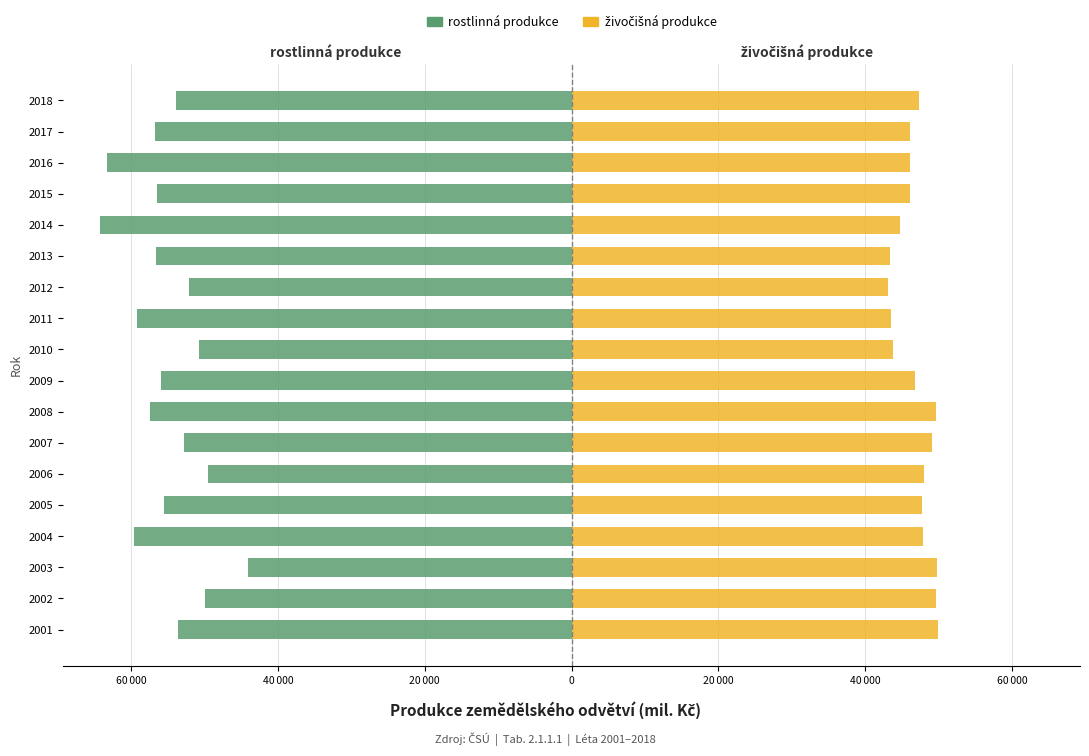

What is the spread (max minus min) of values at 40 000?

93862